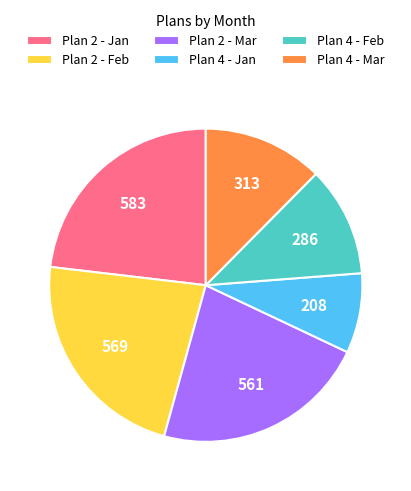

Is it true that Plan 4 - Jan is 8% of the pie?

True